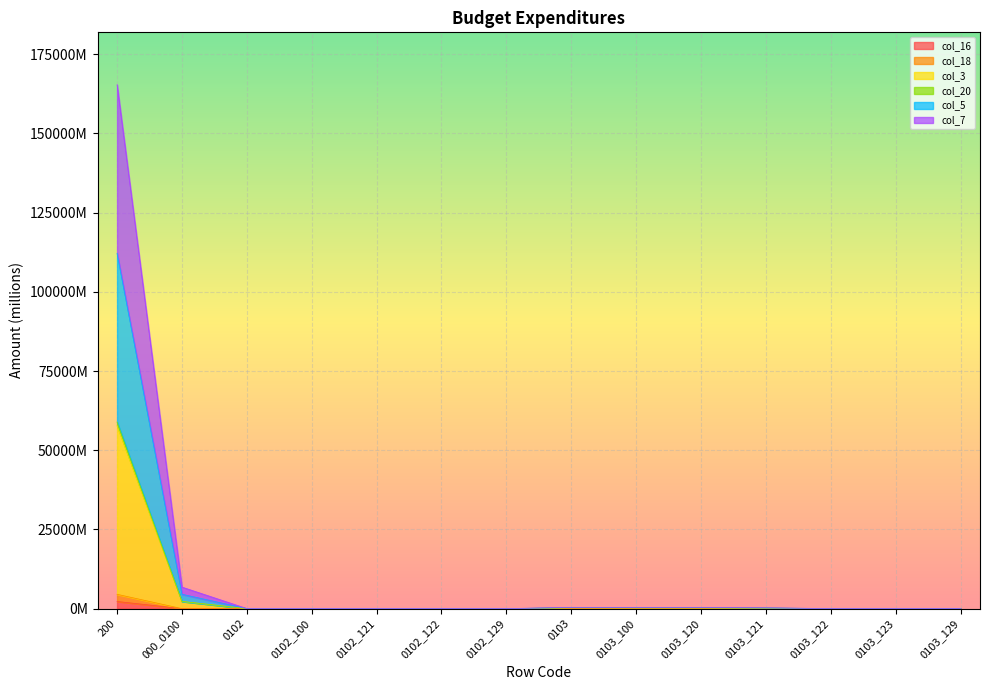

The col_18 series shows 2.5 at 0102_129. True or false?

False